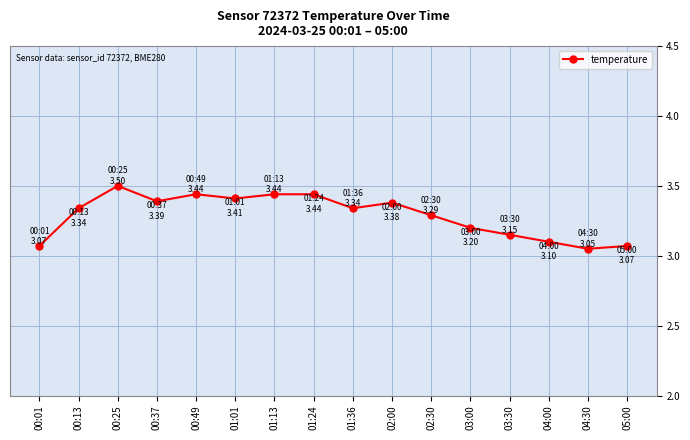

Does the chart have visible grid lines?

Yes